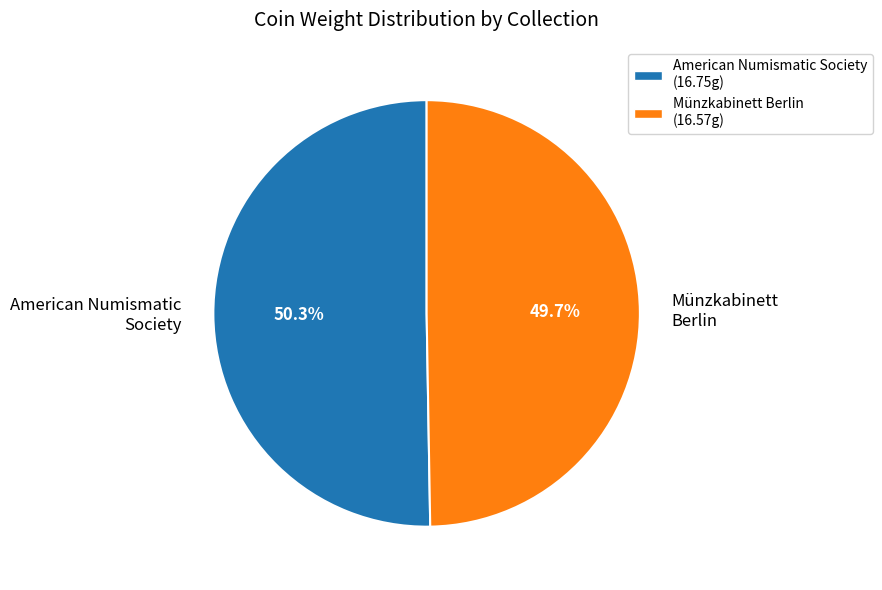

Between American Numismatic Society and Münzkabinett Berlin, which is larger?

American Numismatic Society